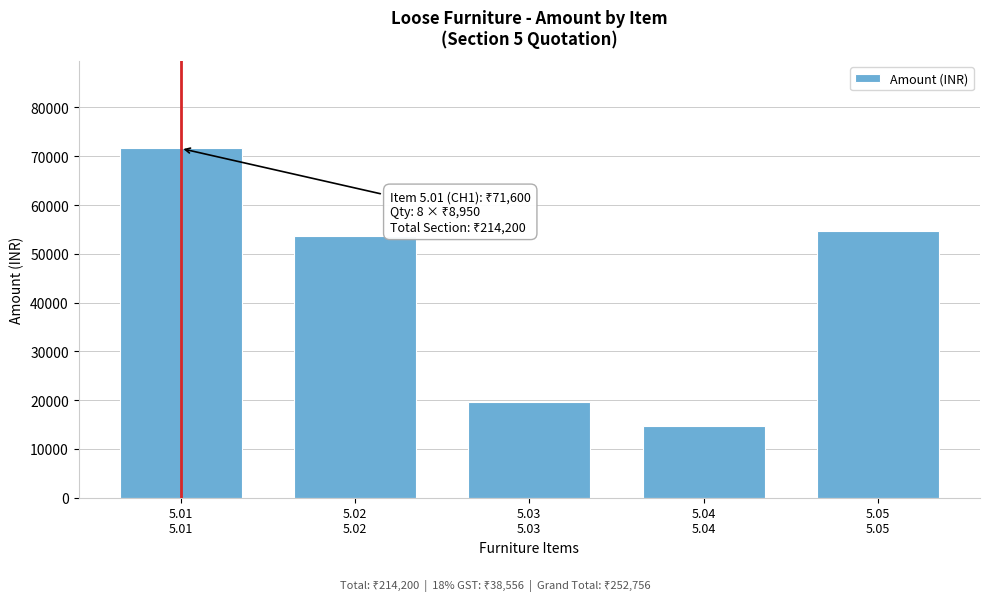

Reading right to left, transcribe all the data shown in this chart.

54600	14700	19600	53700	71600